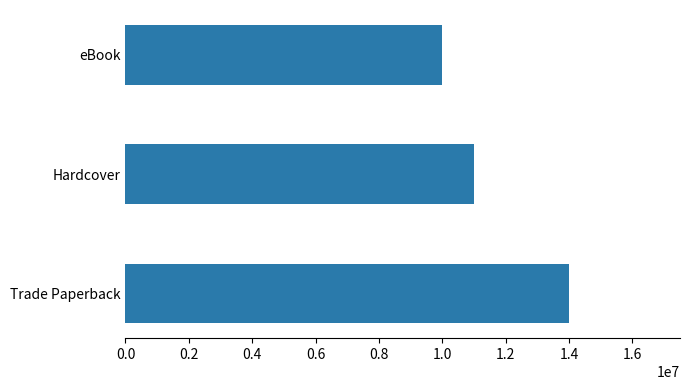

True or false: the data shows 19898146 at Trade Paperback.

False